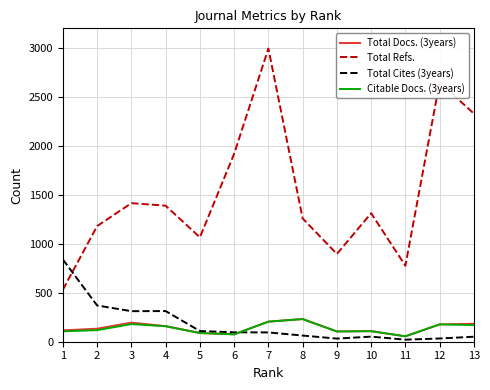

At how many categories does at least one series exceed 1675?

4